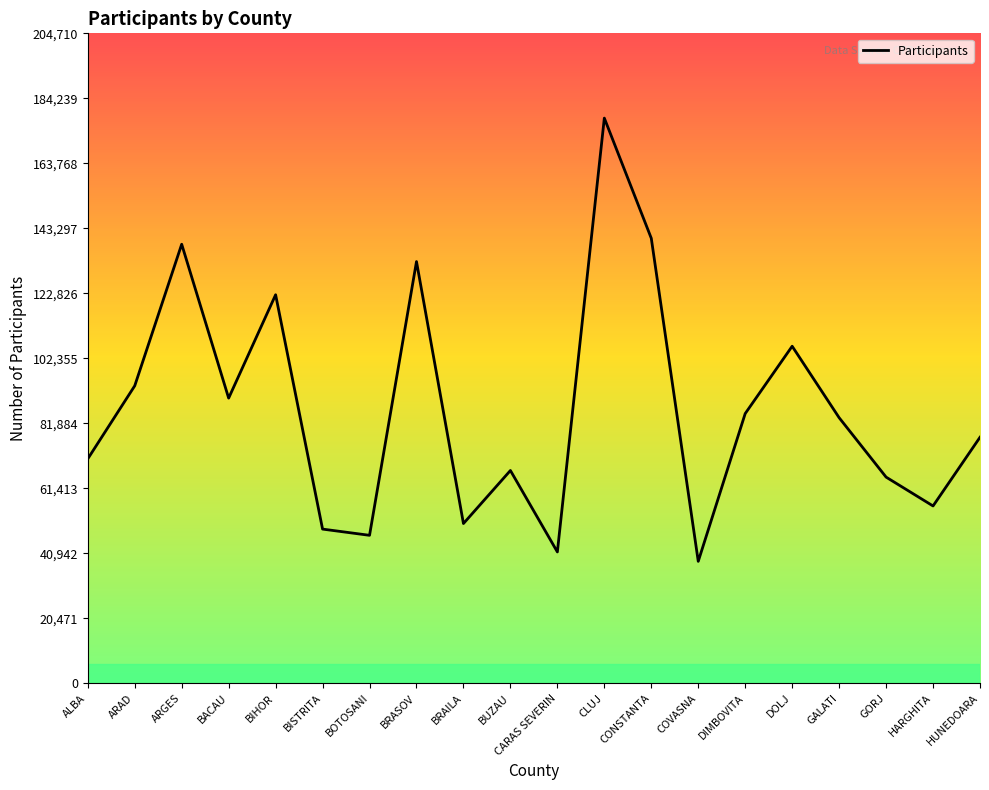

The chart shows a value of 55849 at HARGHITA. True or false?

True